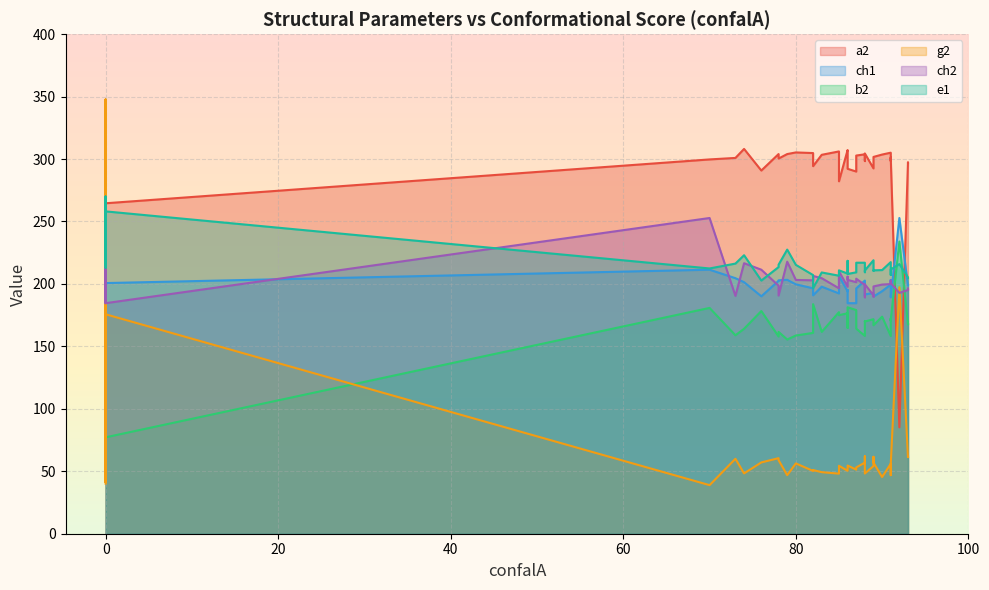

True or false: g2 has more than 0 interior local peaks.

True